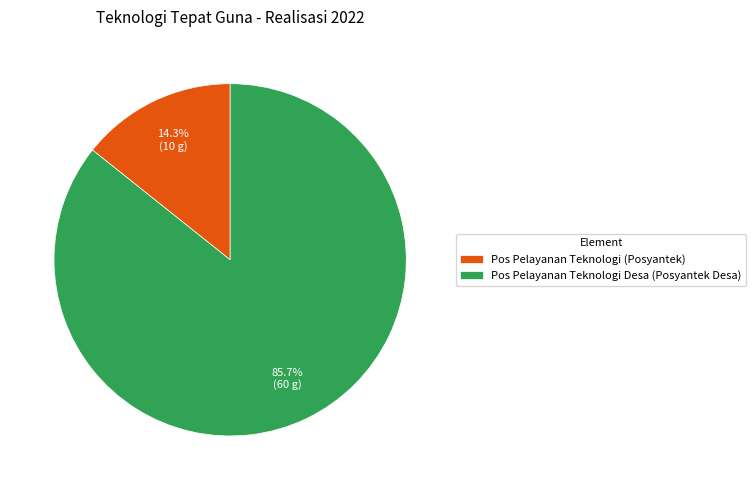

To the nearest percent, what is the difference between the largest and smallest slice percentages?

71%